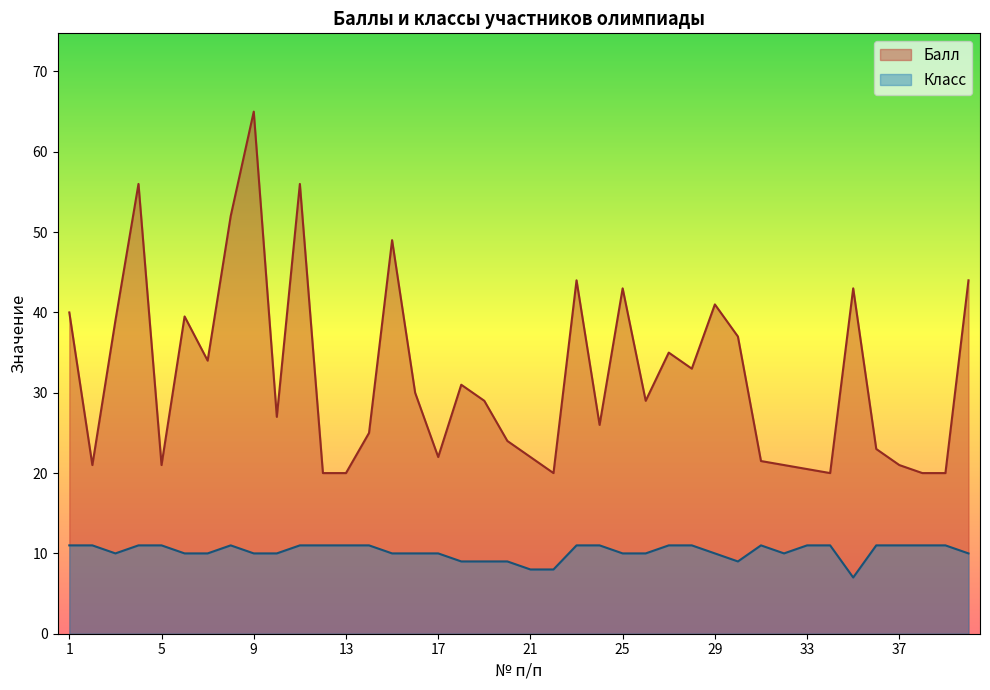

Between 1 and 26, which is larger?

1